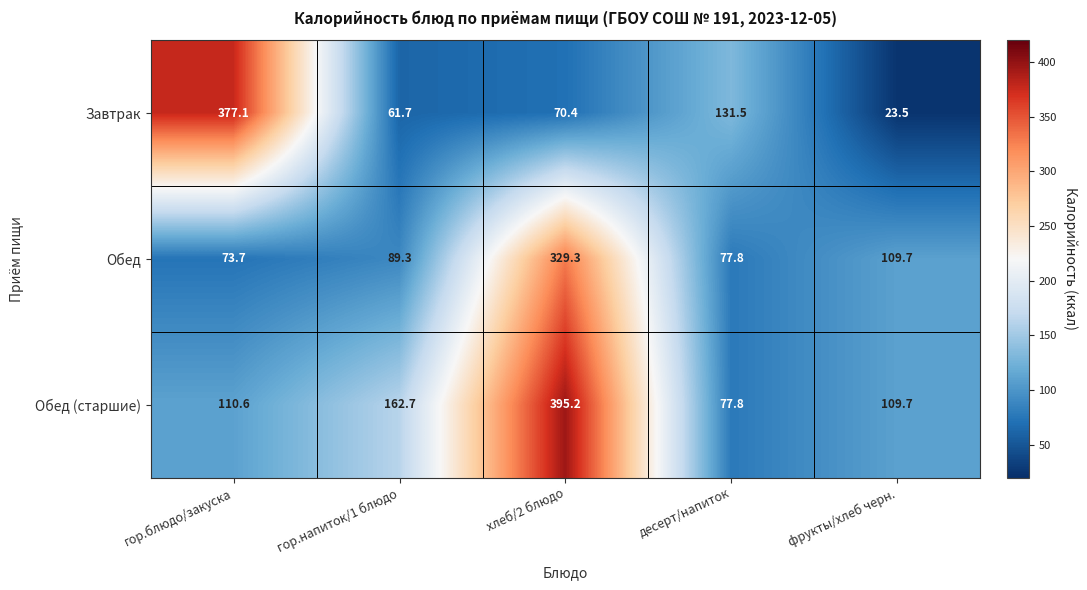

Reading left to right, transcribe all the data shown in this chart.

Завтрак: гор.блюдо/закуска=377.1	гор.напиток/1 блюдо=61.7	хлеб/2 блюдо=70.4	десерт/напиток=131.5	фрукты/хлеб черн.=23.5
Обед: гор.блюдо/закуска=73.7	гор.напиток/1 блюдо=89.3	хлеб/2 блюдо=329.3	десерт/напиток=77.8	фрукты/хлеб черн.=109.7
Обед (старшие): гор.блюдо/закуска=110.6	гор.напиток/1 блюдо=162.7	хлеб/2 блюдо=395.2	десерт/напиток=77.8	фрукты/хлеб черн.=109.7